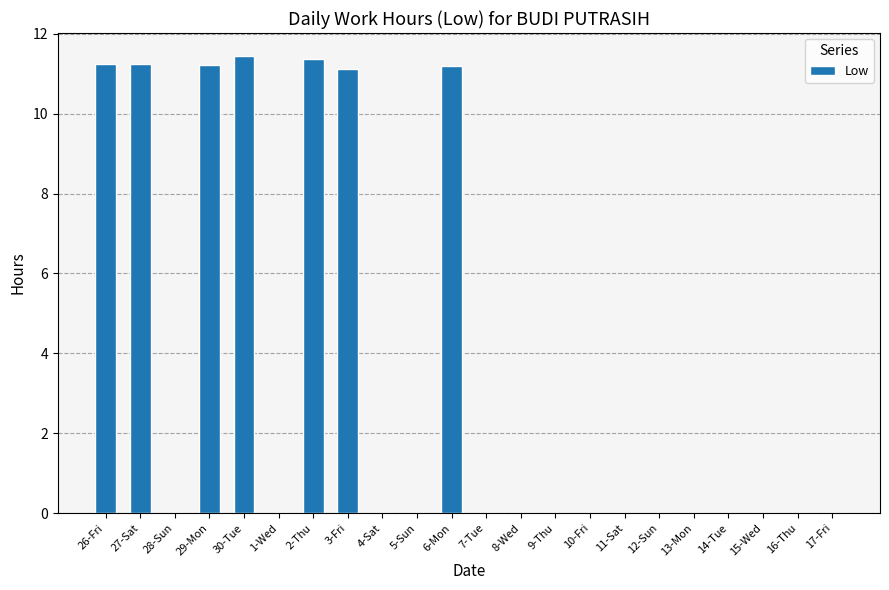

Which has a higher value, 6-Mon or 17-Fri?

6-Mon